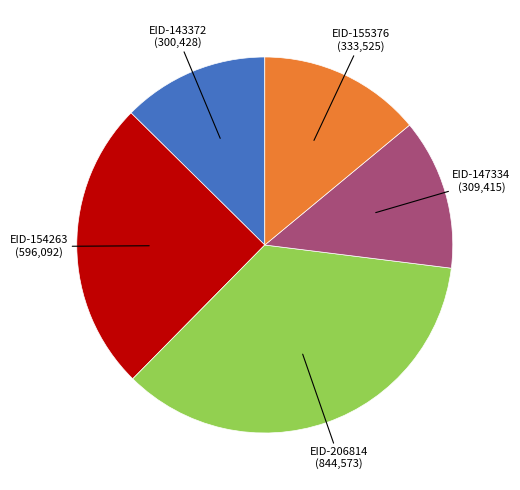

Is there a majority slice in this chart?

No